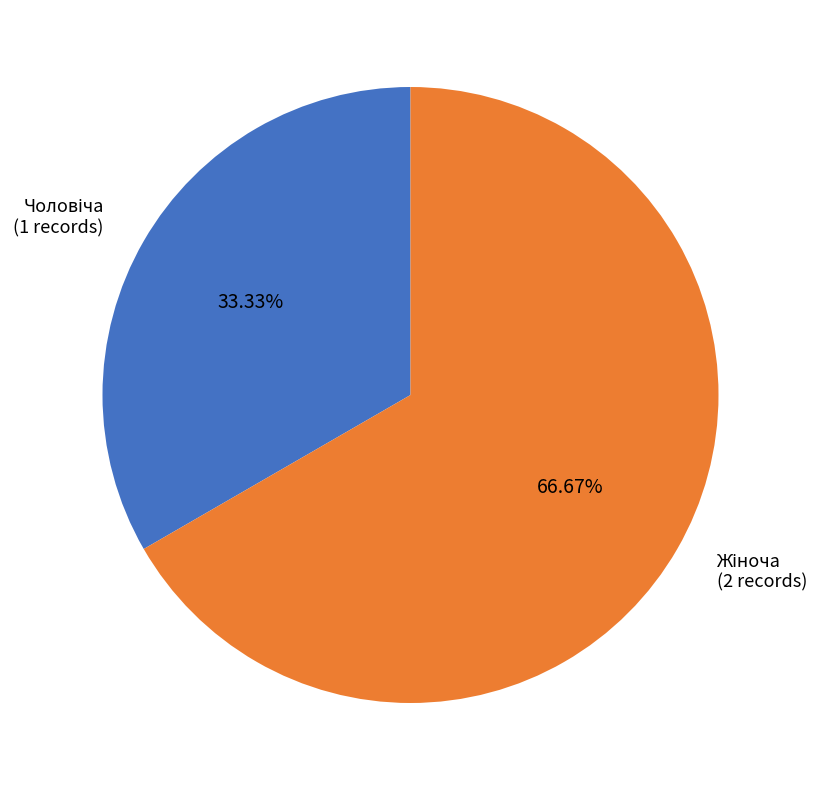

Is there any slice that represents more than half of the pie?

Yes